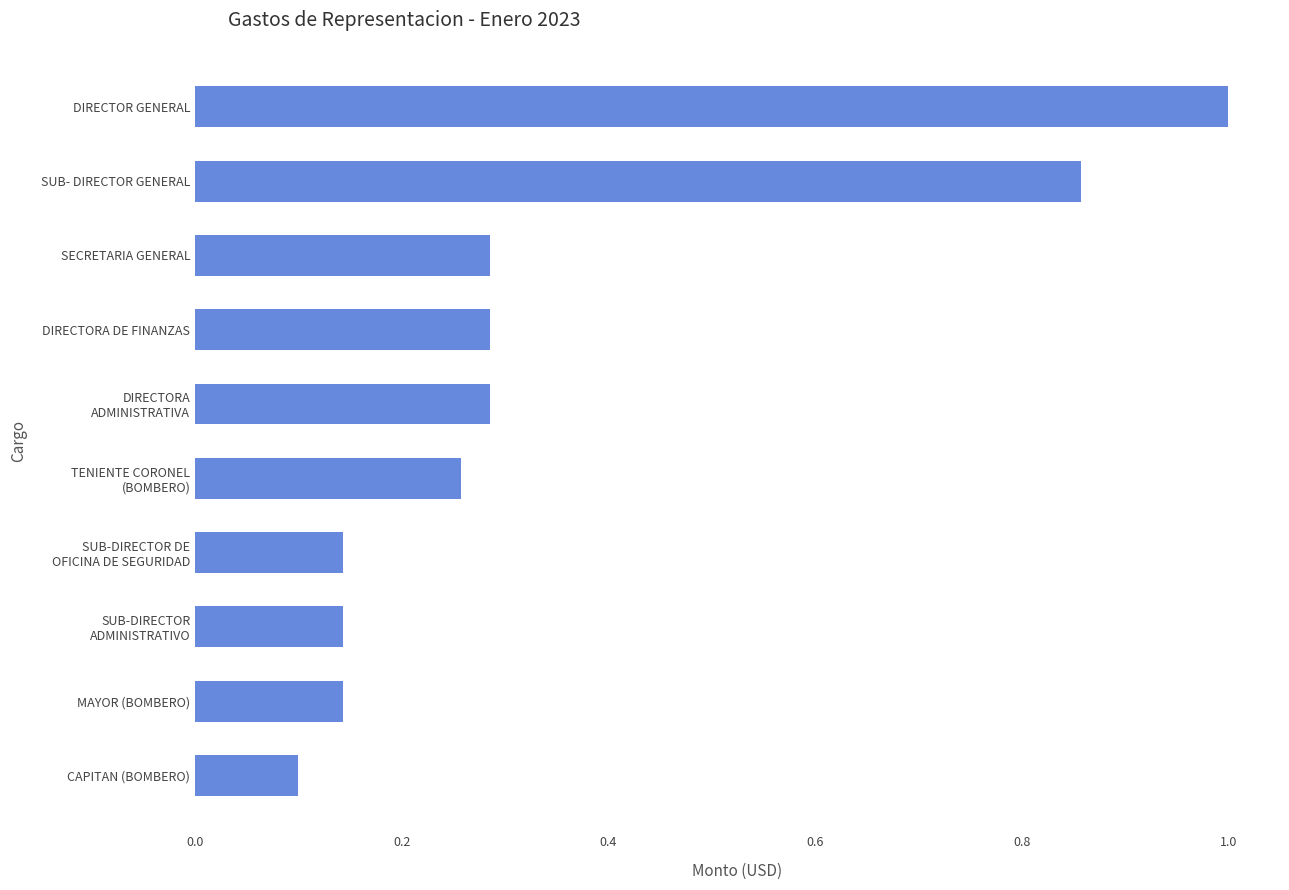

Count the number of data series in this chart.

1